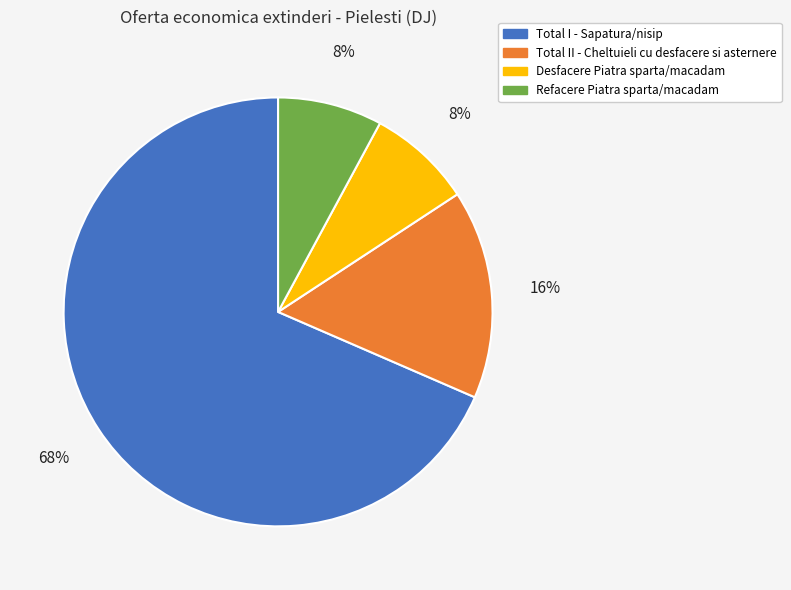

Do Total I - Sapatura/nisip and Desfacere Piatra sparta/macadam together represent more than half of the pie?

Yes